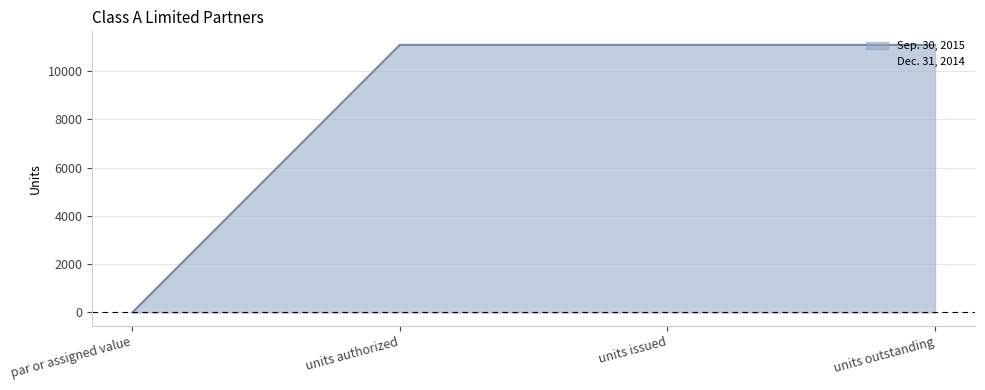

How many lines are shown in the chart?

2